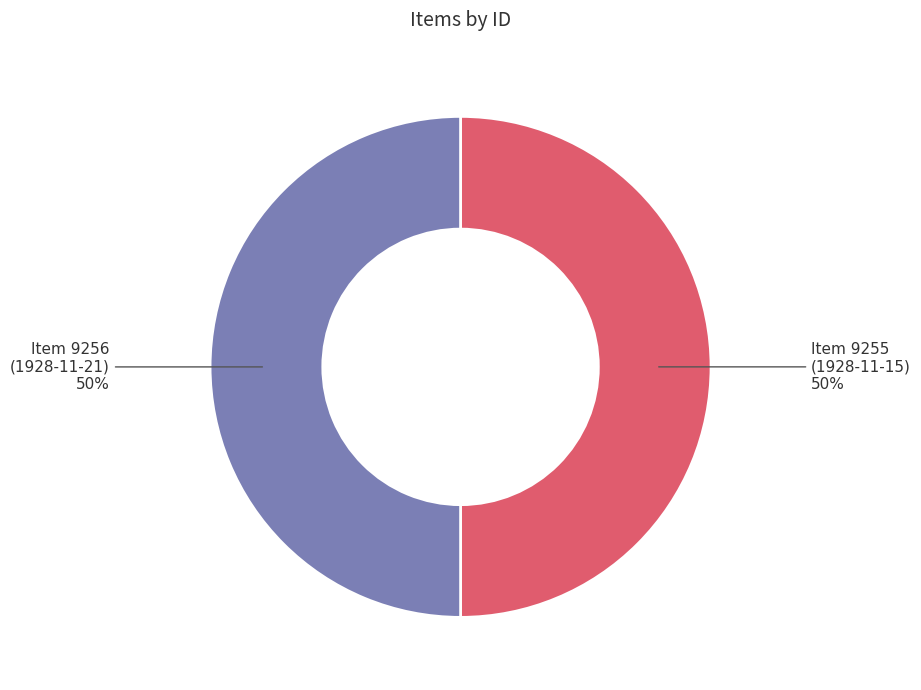

To the nearest percent, what is the average slice percentage?

50%